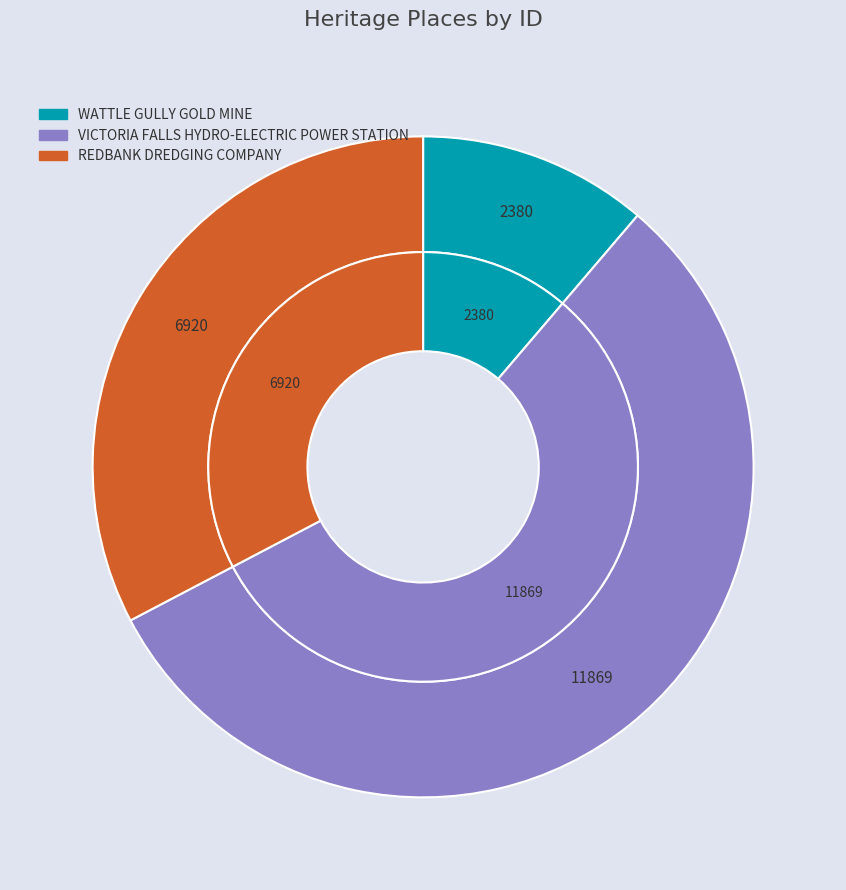

Which category has the smallest portion of the pie?

WATTLE GULLY GOLD MINE